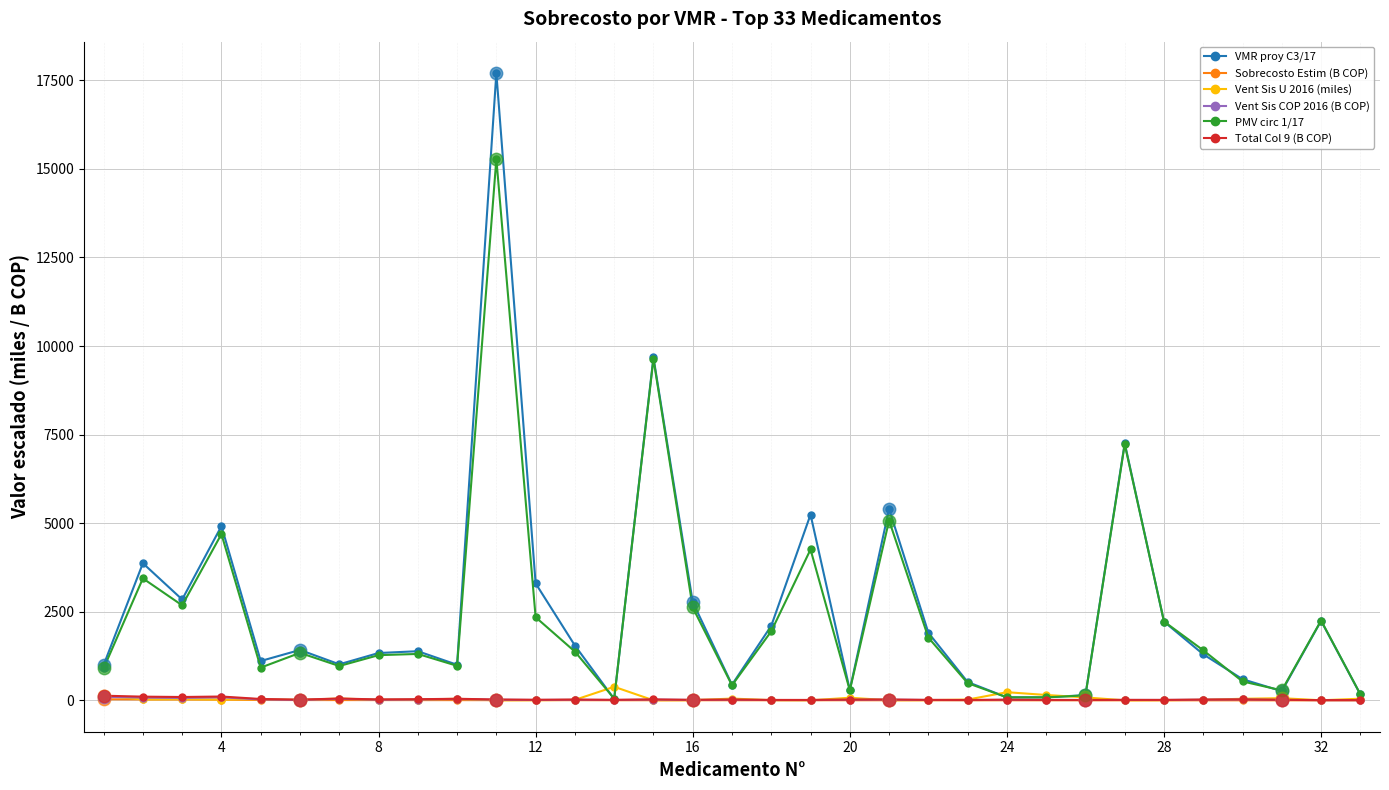

At how many categories does at least one series exceed 5919?

3